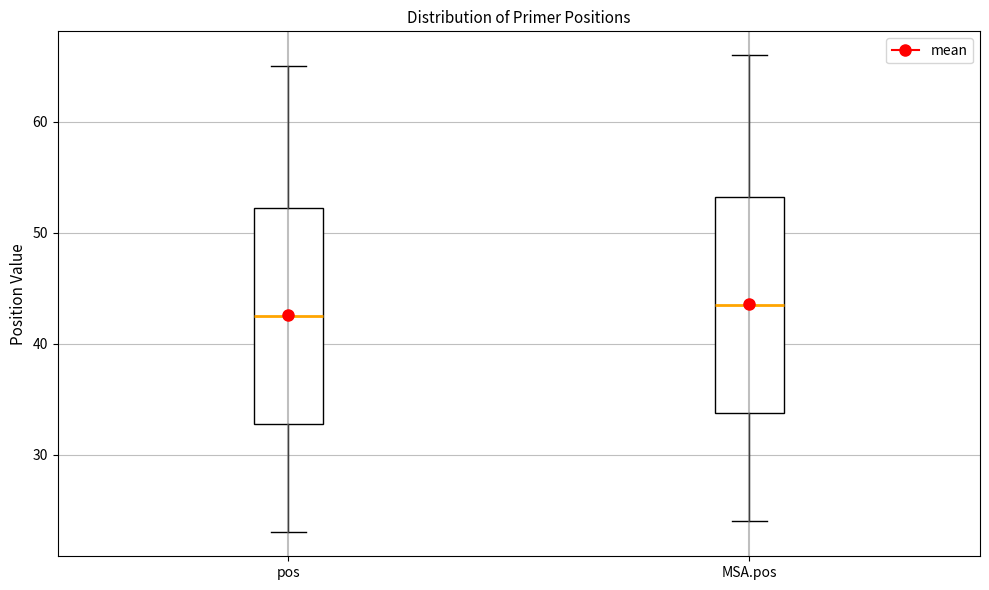

Reading left to right, transcribe this box plot: for each box, give where its median line is, the range the box spans, and where its two whiskers end, as read against the y-axis. The values are not printed on the chart, so give them approximately, as read against the axis.

pos: median 43, box 33 to 52, whiskers 23 to 65
MSA.pos: median 44, box 34 to 53, whiskers 24 to 66